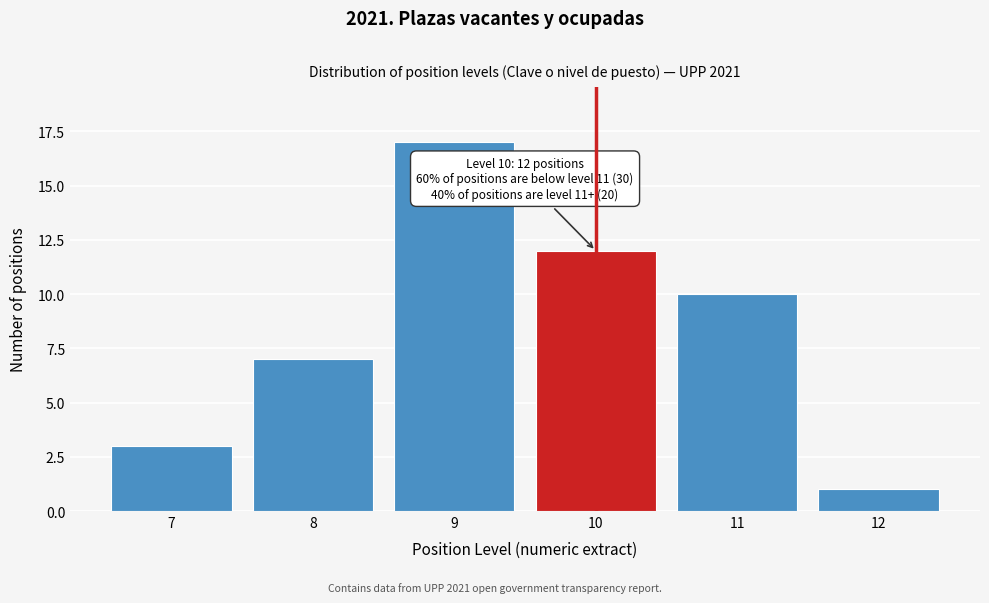

Reading left to right, transcribe all the data shown in this chart.

7=3	8=7	9=17	10=12	11=10	12=1